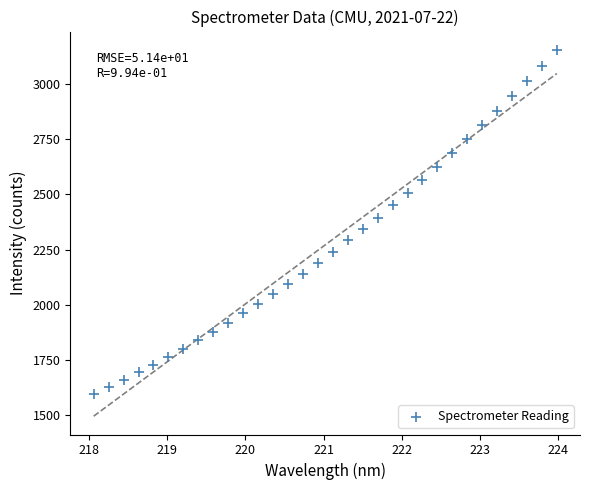

What is the range of Y values (max minus min)?

1556.6